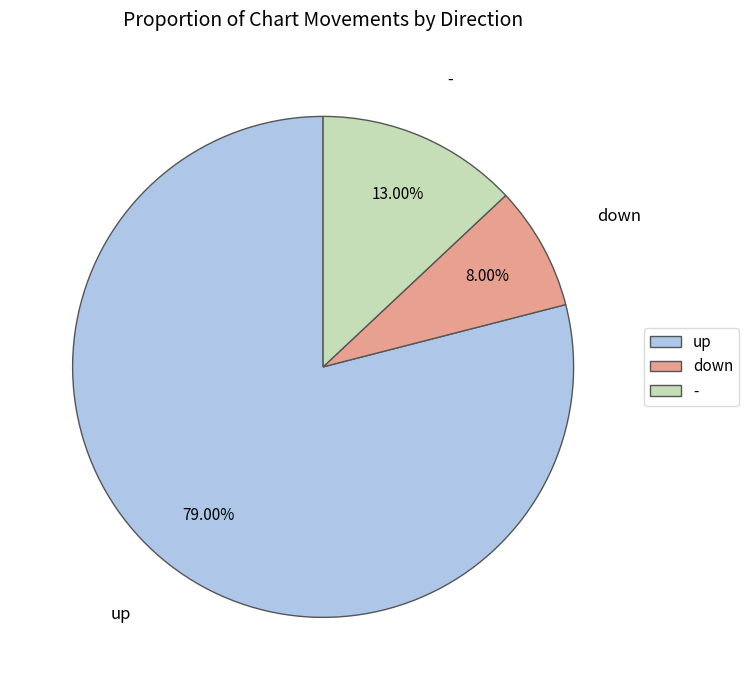

Which slice represents more than half of the pie?

up